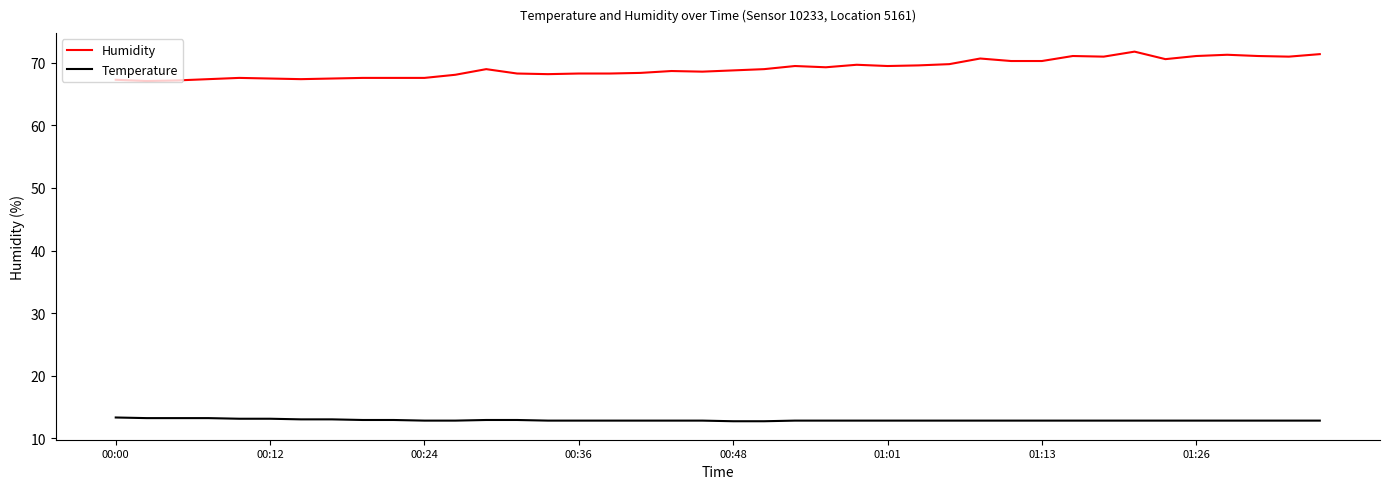

At how many categories does at least one series exceed 62?

40